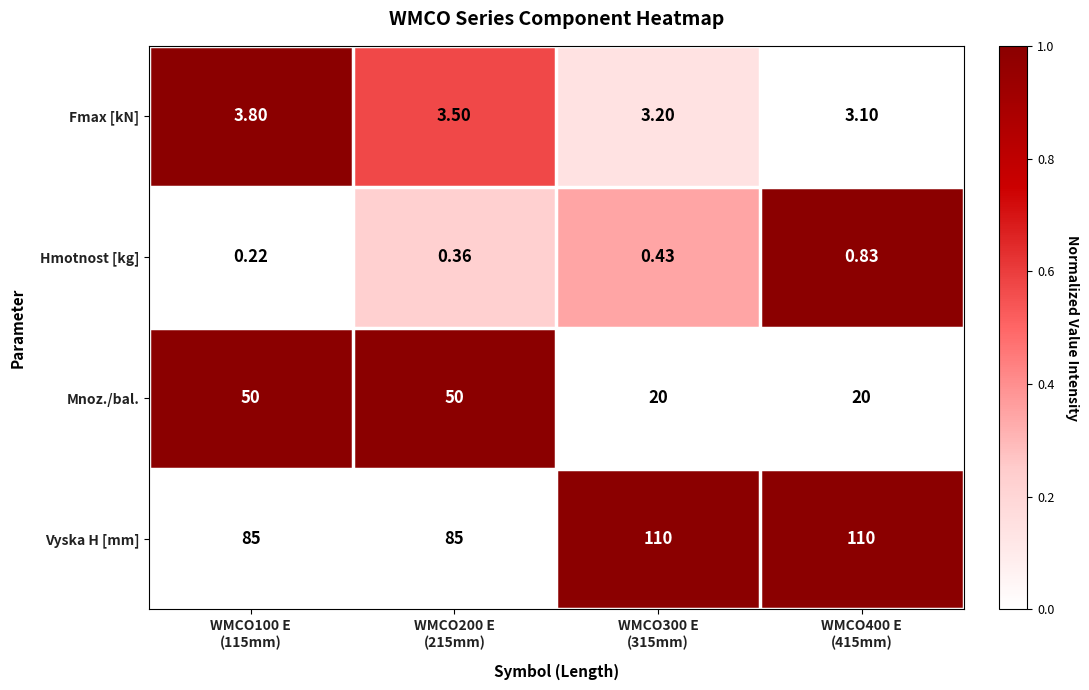

List the series in order of their peak value, highest first.

Vyska H [mm], Mnoz./bal., Fmax [kN], Hmotnost [kg]